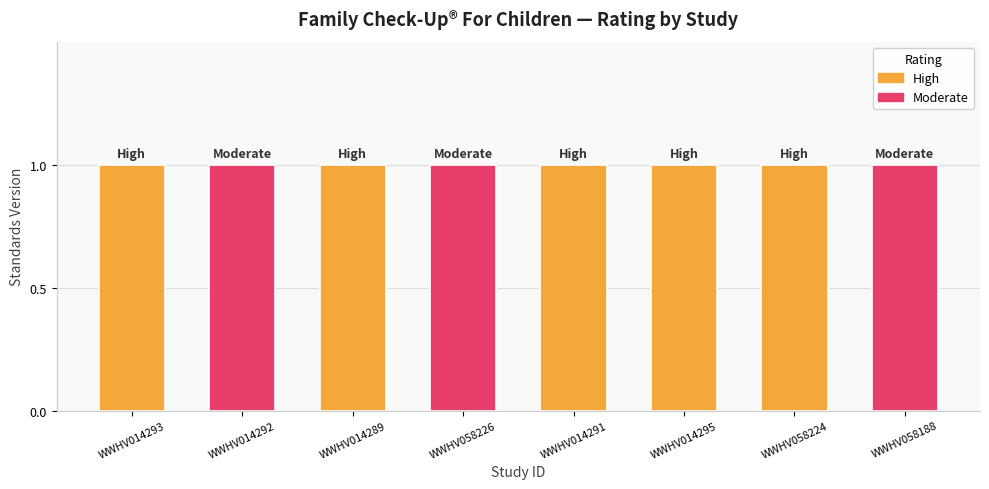

Reading left to right, list all the values displayed in this chart.

High: WWHV014293=1	WWHV014292=0	WWHV014289=1	WWHV058226=0	WWHV014291=1	WWHV014295=1	WWHV058224=1	WWHV058188=0
Moderate: WWHV014293=0	WWHV014292=1	WWHV014289=0	WWHV058226=1	WWHV014291=0	WWHV014295=0	WWHV058224=0	WWHV058188=1